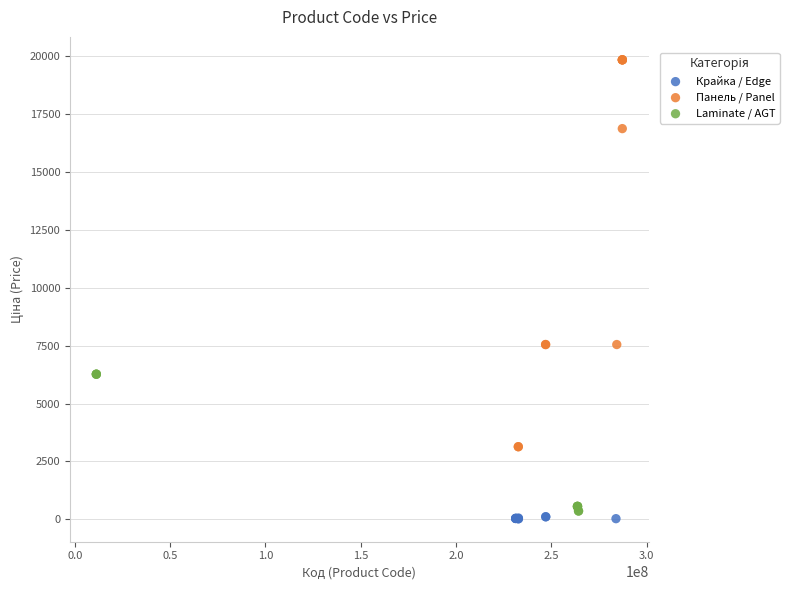

Which series reaches the maximum Y coordinate?

Панель / Panel